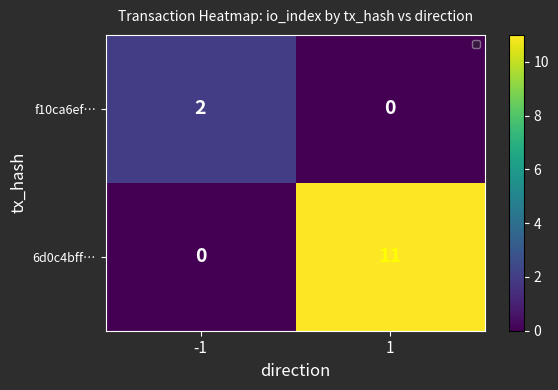

Which series has the largest range (max minus min)?

6d0c4bff…